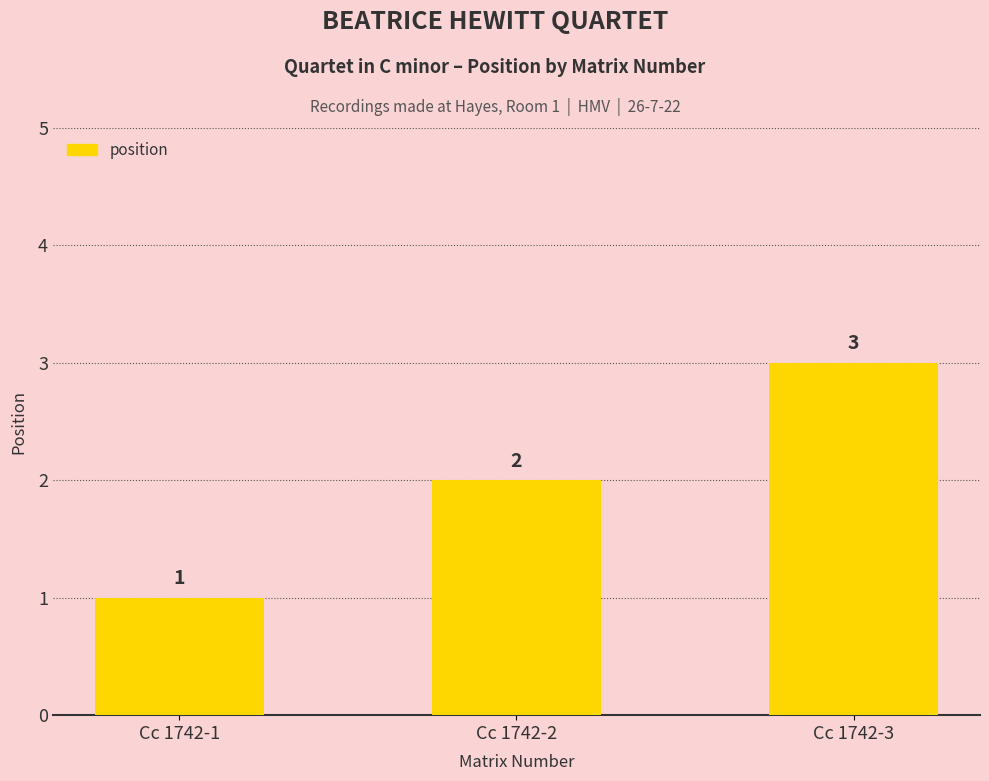

True or false: the data shows 3 at Cc 1742-3.

True